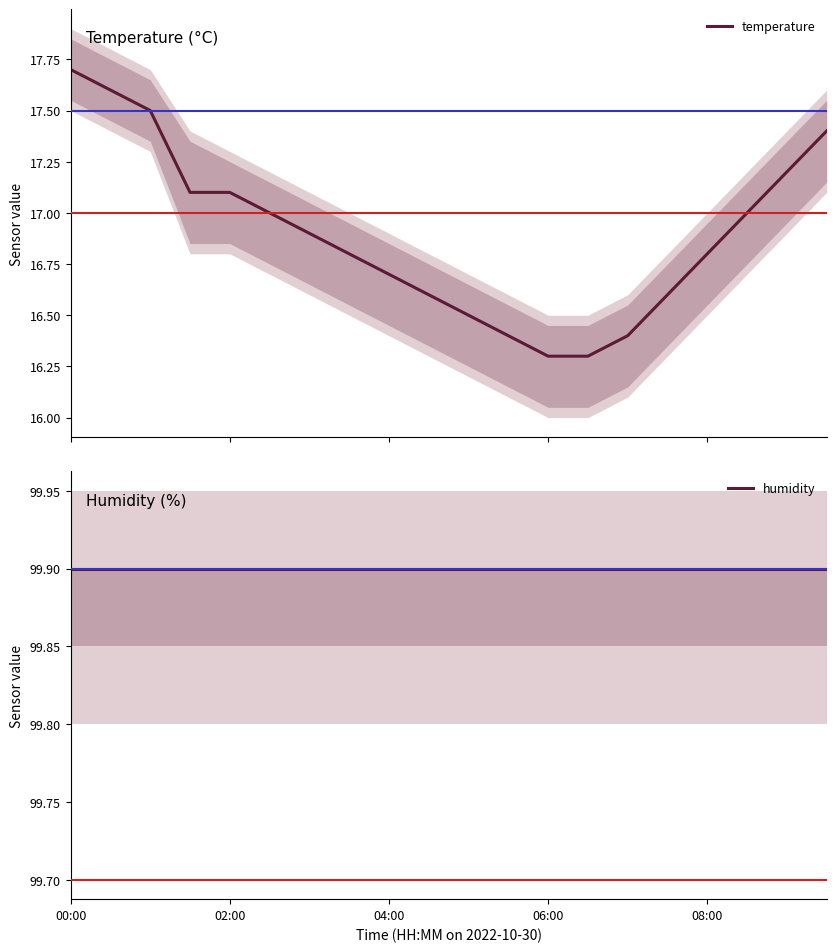

Rank the series by their average value, from lowest to highest.

temperature, humidity